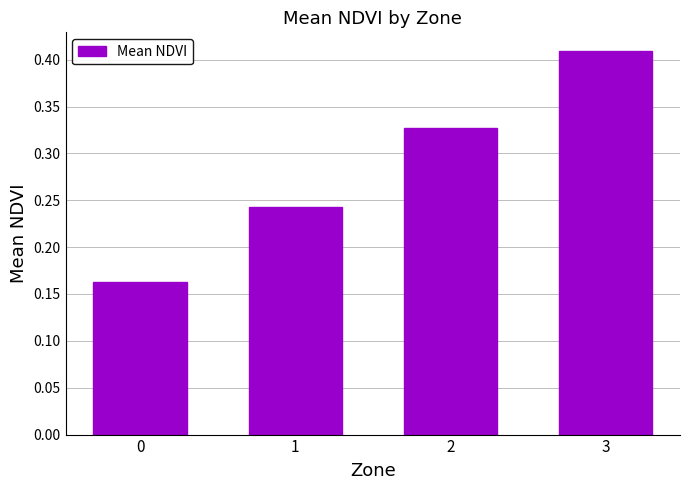

Between 1 and 3, which is larger?

3